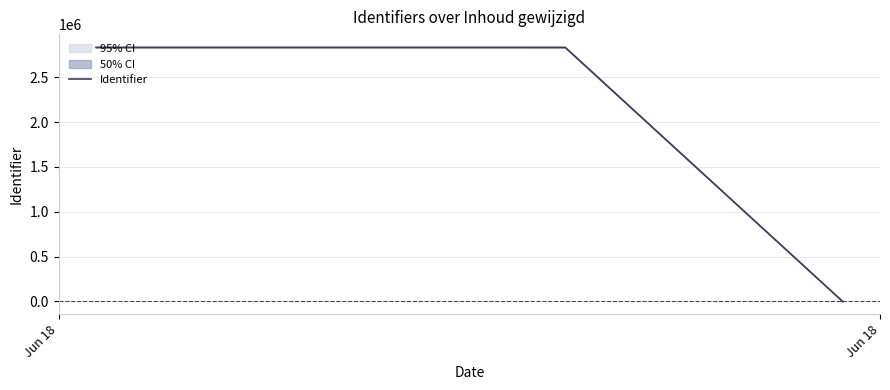

True or false: Identifier has more than 0 interior local peaks.

True